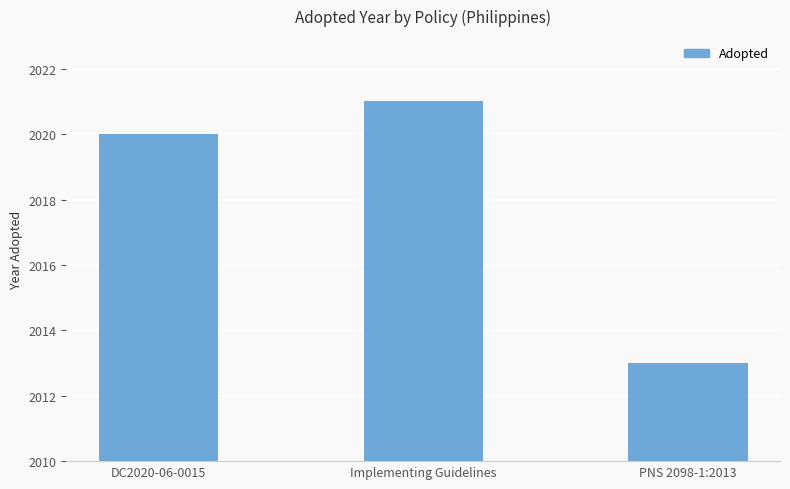

What is the ratio of the value at PNS 2098-1:2013 to the value at DC2020-06-0015?

1.0